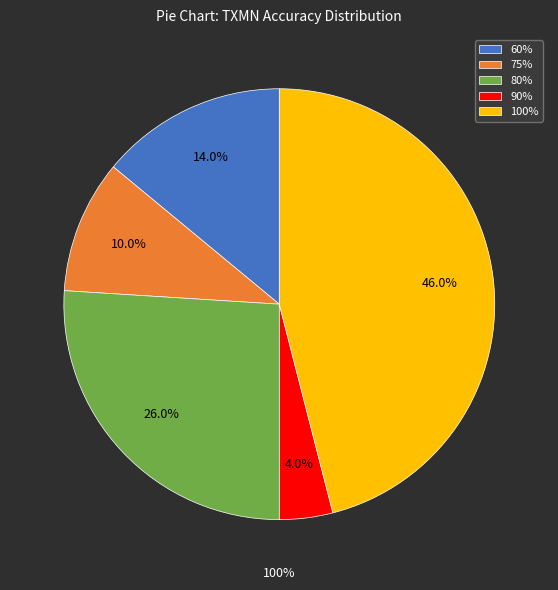

Rank the categories by value from highest to lowest.

100%, 80%, 60%, 75%, 90%